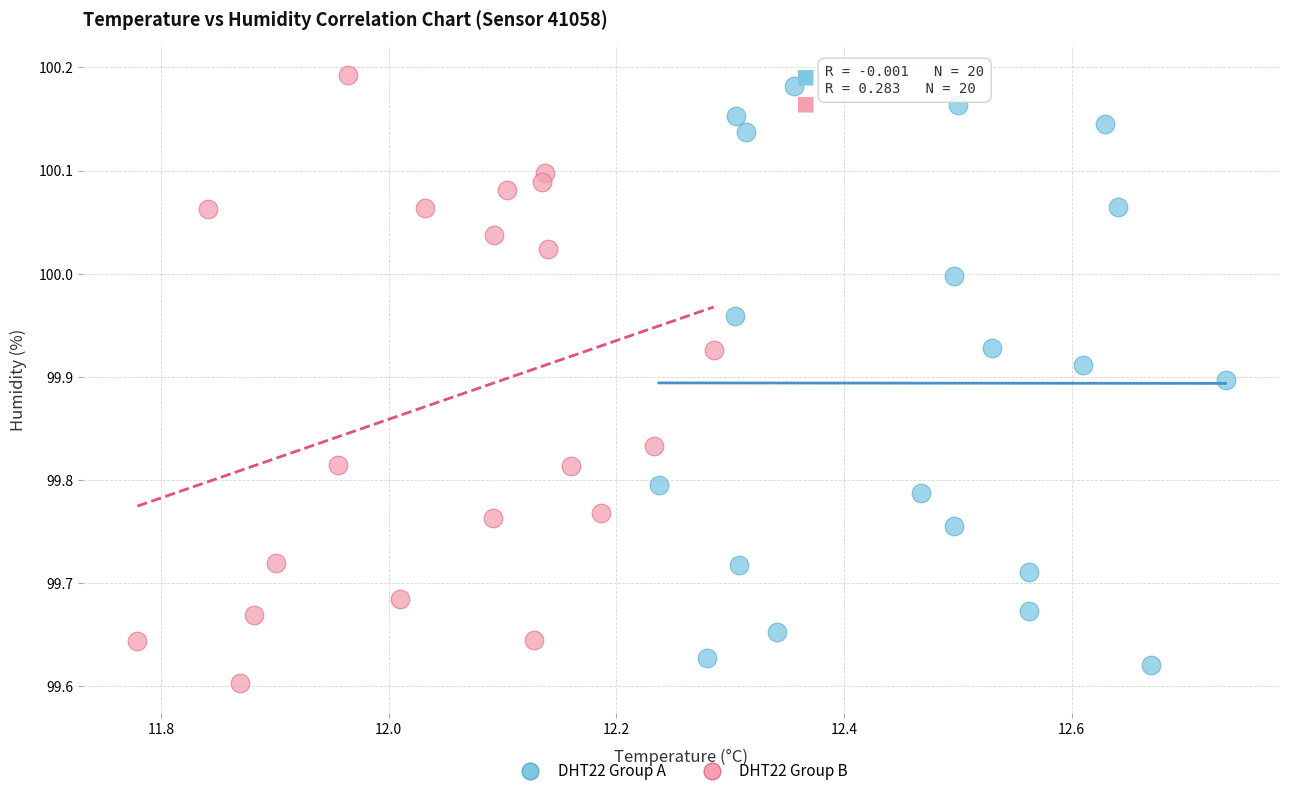

Which series has the widest spread of Y values?

DHT22 Group B